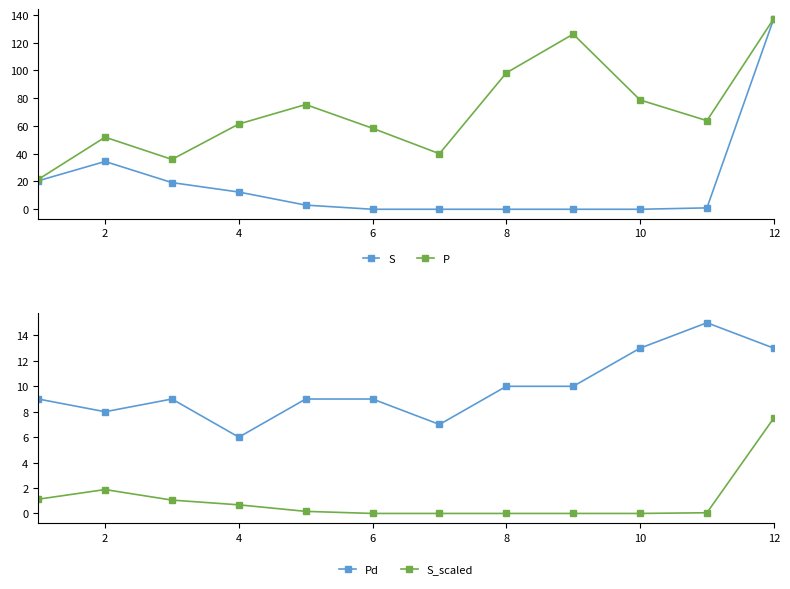

True or false: Pd has a value of 10.8 at 2.

False